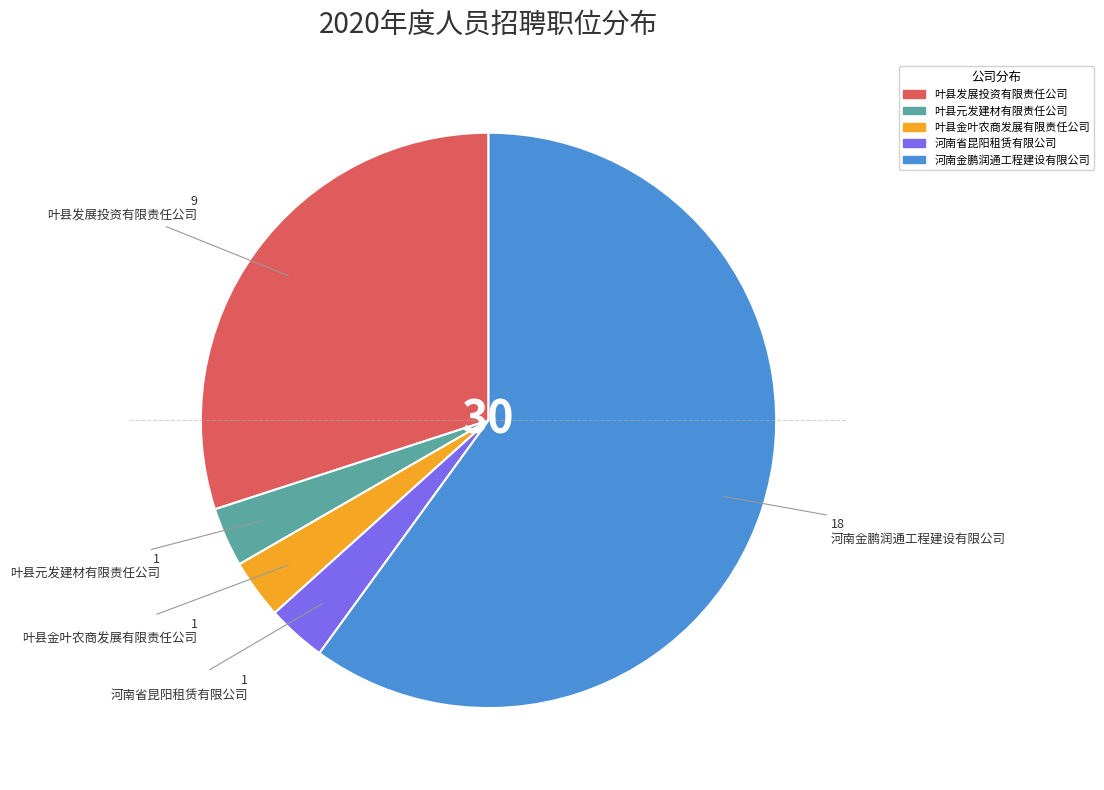

Which category has the biggest portion of the pie?

河南金鹏润通工程建设有限公司